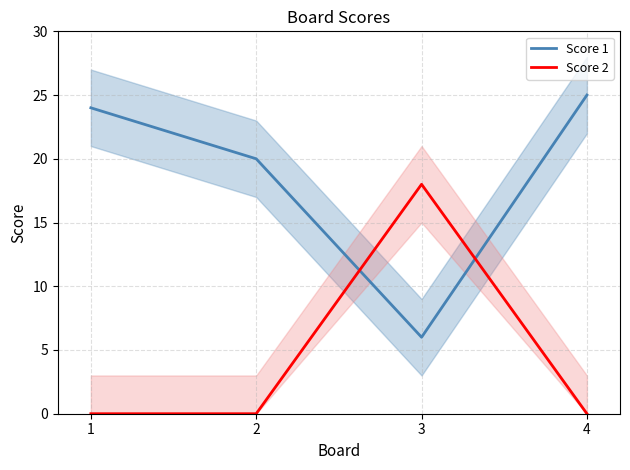

Rank the series by their average value, from highest to lowest.

Score 1, Score 2